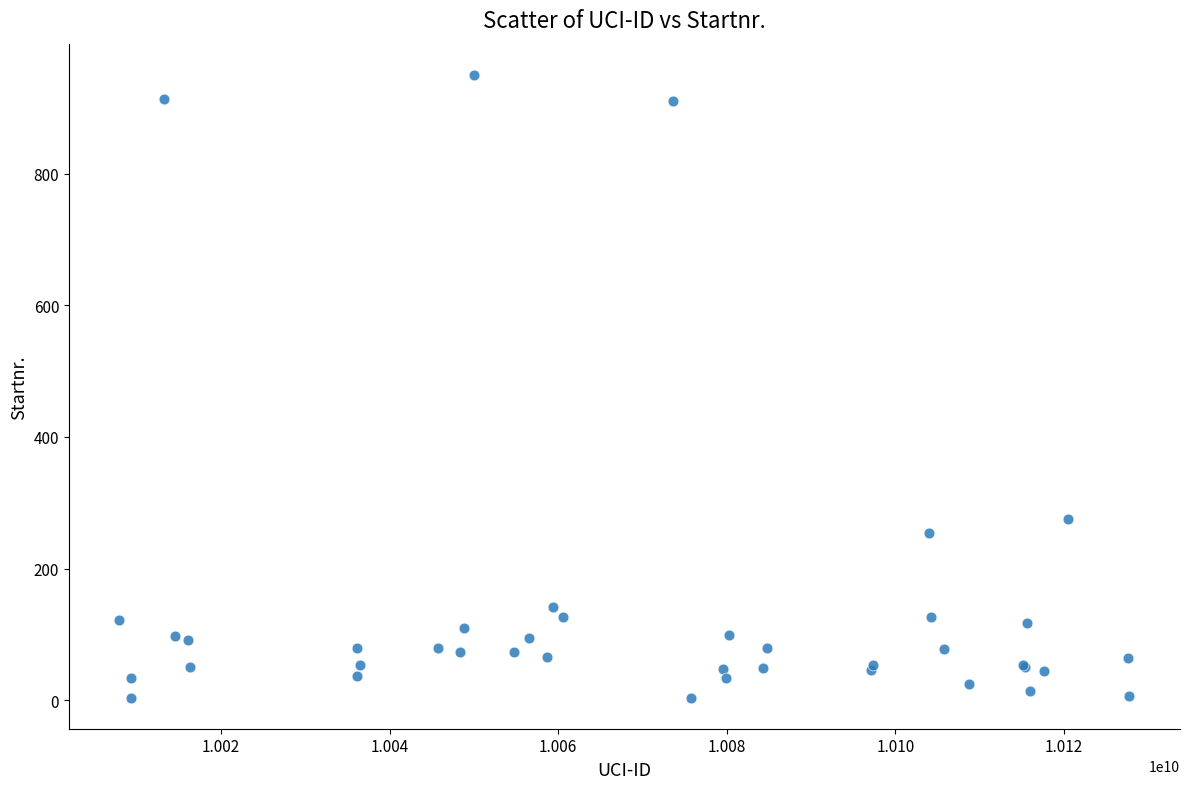

What Y value in the scatter plot is closest to 477?

275